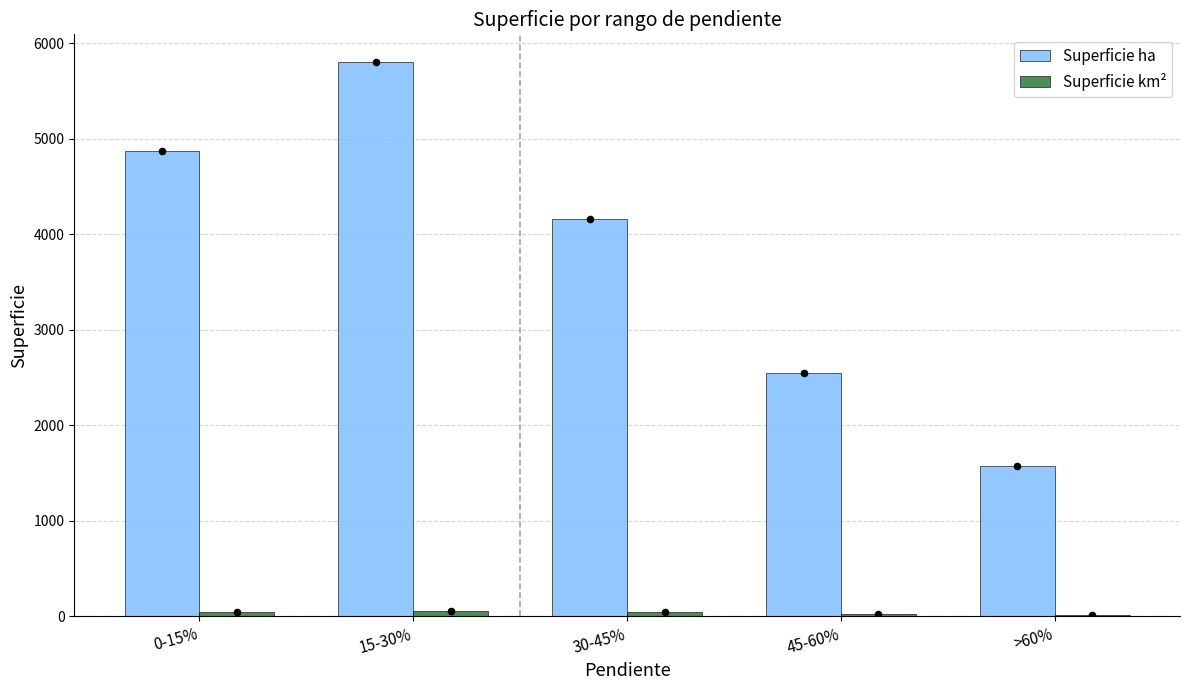

Which series contains the highest Y value?

Superficie ha